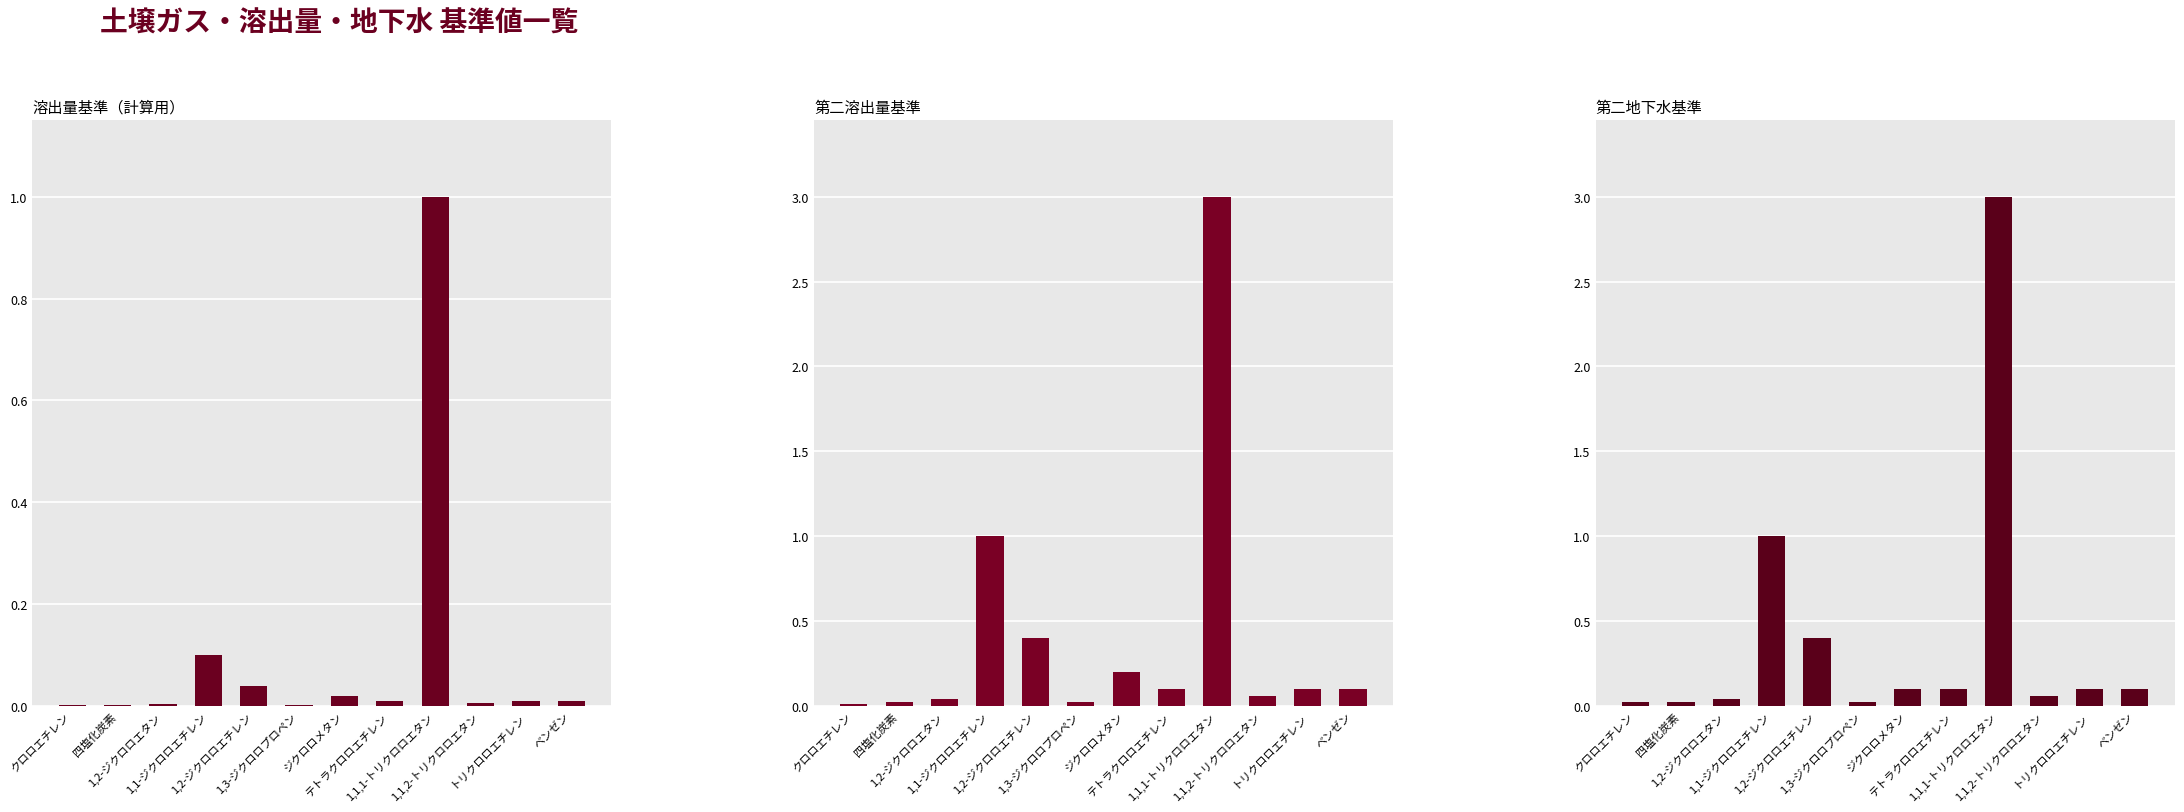

Reading left to right, transcribe all the data shown in this chart.

溶出量基準（計算用）: クロロエチレン=0.0	四塩化炭素=0.0	1,2-ジクロロエタン=0.0	1,1-ジクロロエチレン=0.1	1,2-ジクロロエチレン=0.0	1,3-ジクロロプロペン=0.0	ジクロロメタン=0.0	テトラクロロエチレン=0.0	1,1,1-トリクロロエタン=1.0	1,1,2-トリクロロエタン=0.0	トリクロロエチレン=0.0	ベンゼン=0.0
第二溶出量基準: クロロエチレン=0.0	四塩化炭素=0.0	1,2-ジクロロエタン=0.0	1,1-ジクロロエチレン=1.0	1,2-ジクロロエチレン=0.4	1,3-ジクロロプロペン=0.0	ジクロロメタン=0.2	テトラクロロエチレン=0.1	1,1,1-トリクロロエタン=3.0	1,1,2-トリクロロエタン=0.1	トリクロロエチレン=0.1	ベンゼン=0.1
第二地下水基準: クロロエチレン=0.0	四塩化炭素=0.0	1,2-ジクロロエタン=0.0	1,1-ジクロロエチレン=1.0	1,2-ジクロロエチレン=0.4	1,3-ジクロロプロペン=0.0	ジクロロメタン=0.1	テトラクロロエチレン=0.1	1,1,1-トリクロロエタン=3.0	1,1,2-トリクロロエタン=0.1	トリクロロエチレン=0.1	ベンゼン=0.1